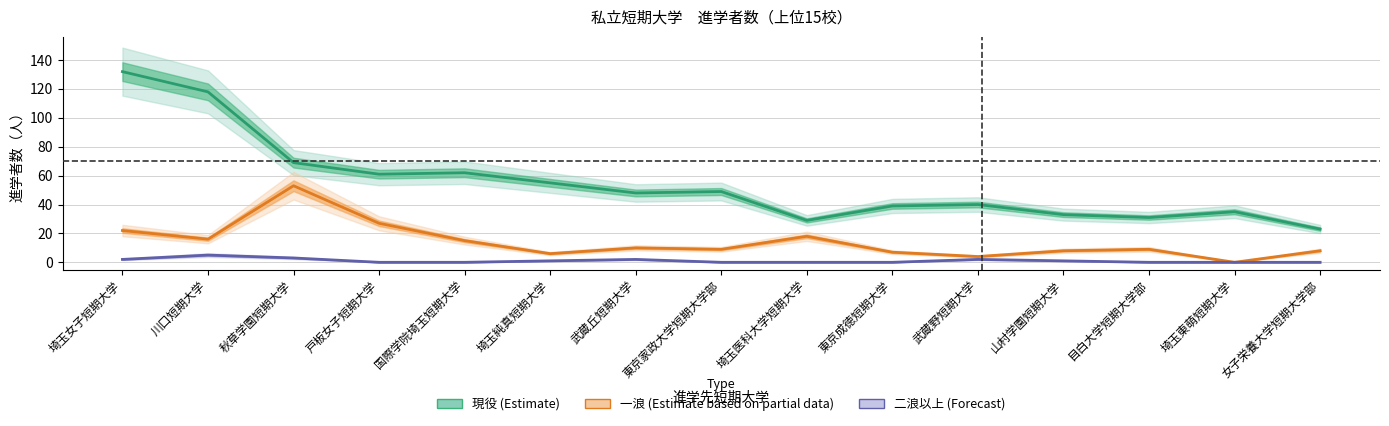

Is the value of 二浪以上(不明) at 武蔵野短期大学 greater than the value of 現役(不明) at 東京成徳短期大学?

No